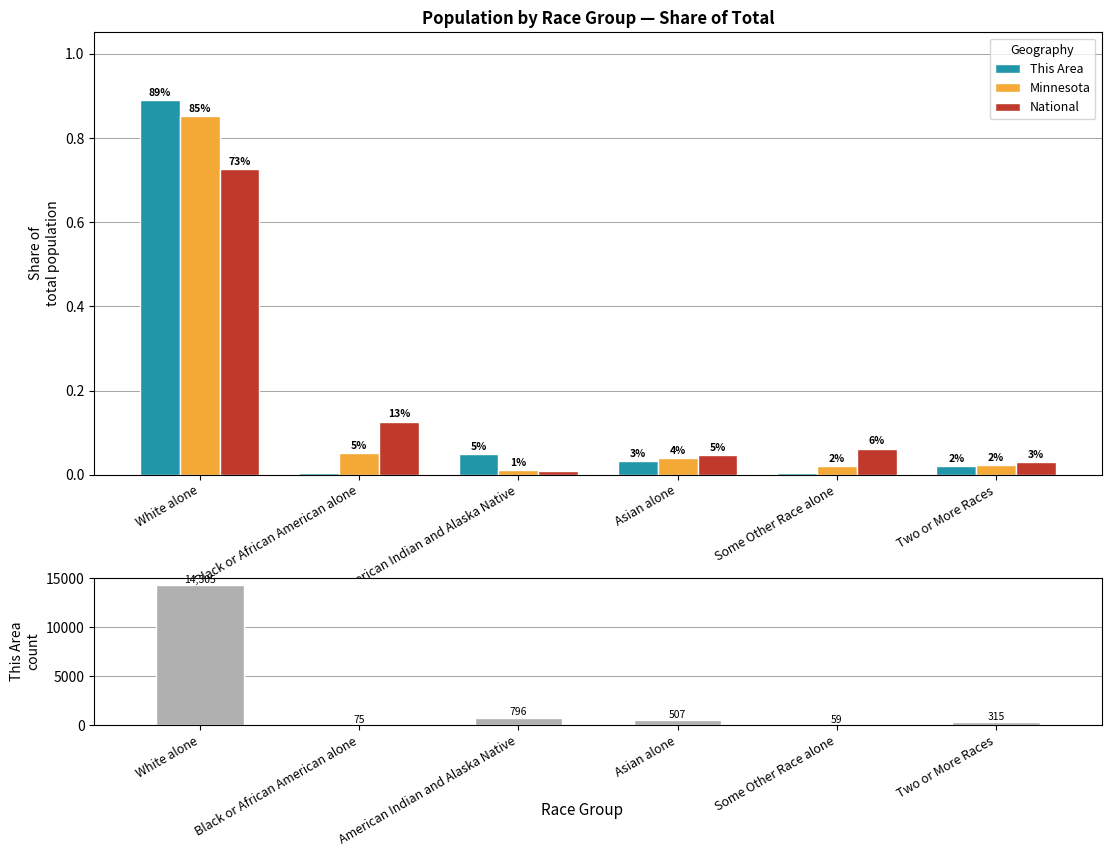

Are the bars horizontal?

No